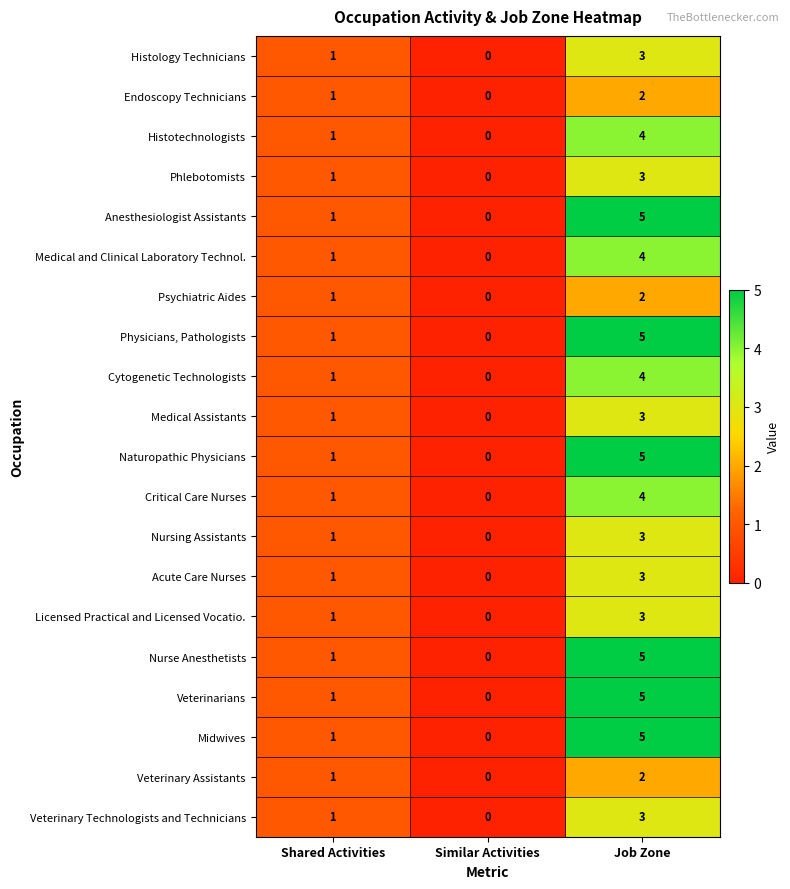

Where is Naturopathic Physicians nearest to the value 2?

Shared Activities